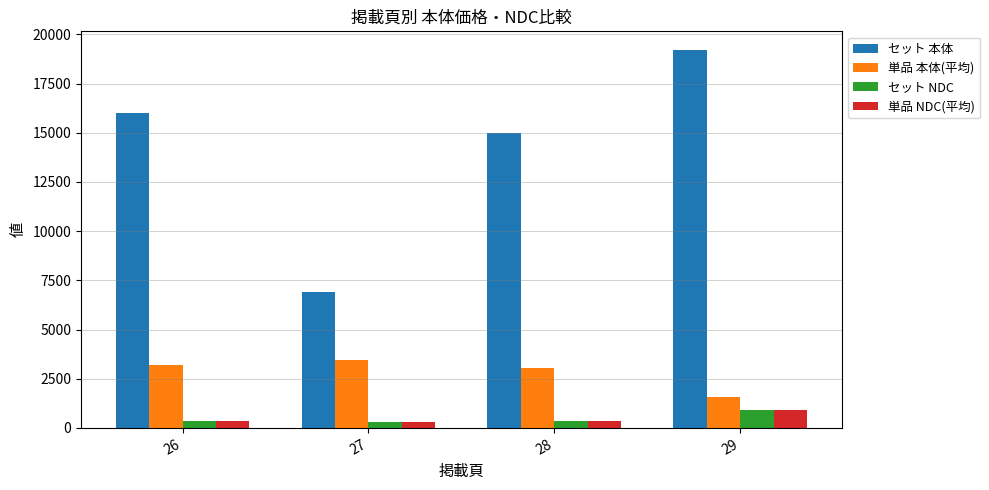

What is the difference between the maximum and minimum values in the 単品 本体(平均) series?

1883